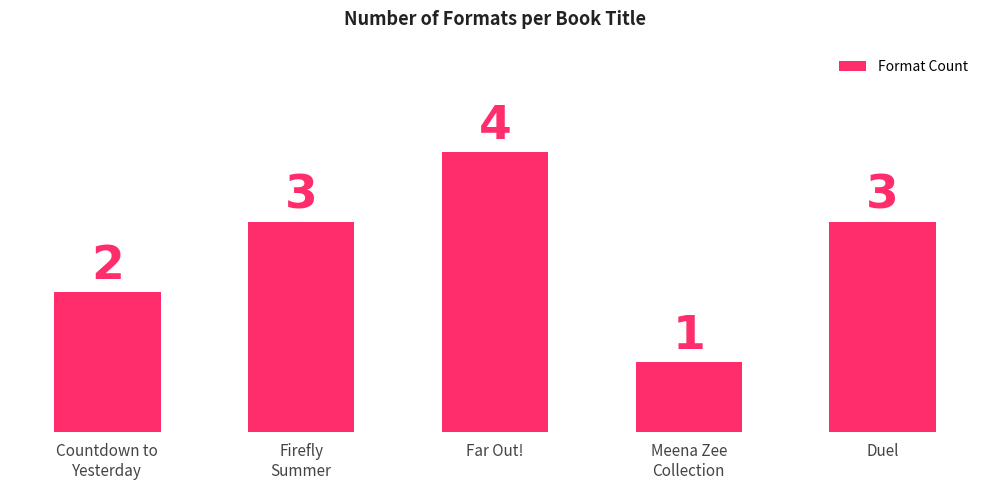

What is the approximate value at Duel?

3